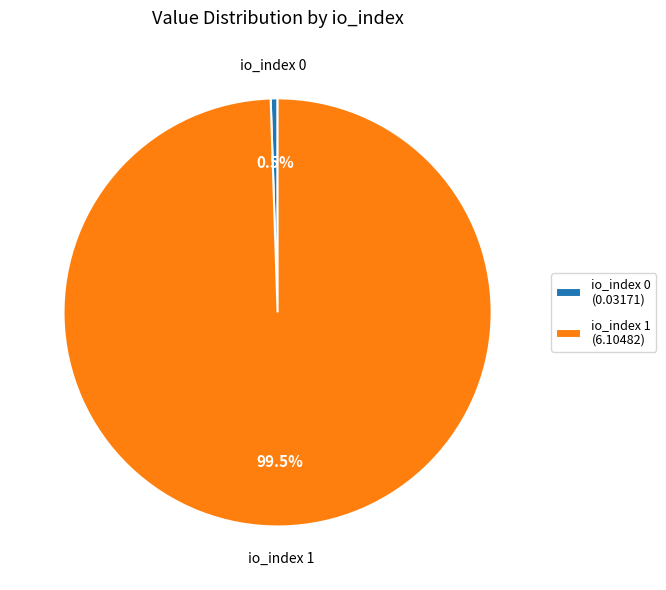

How many segments does this pie chart have?

2